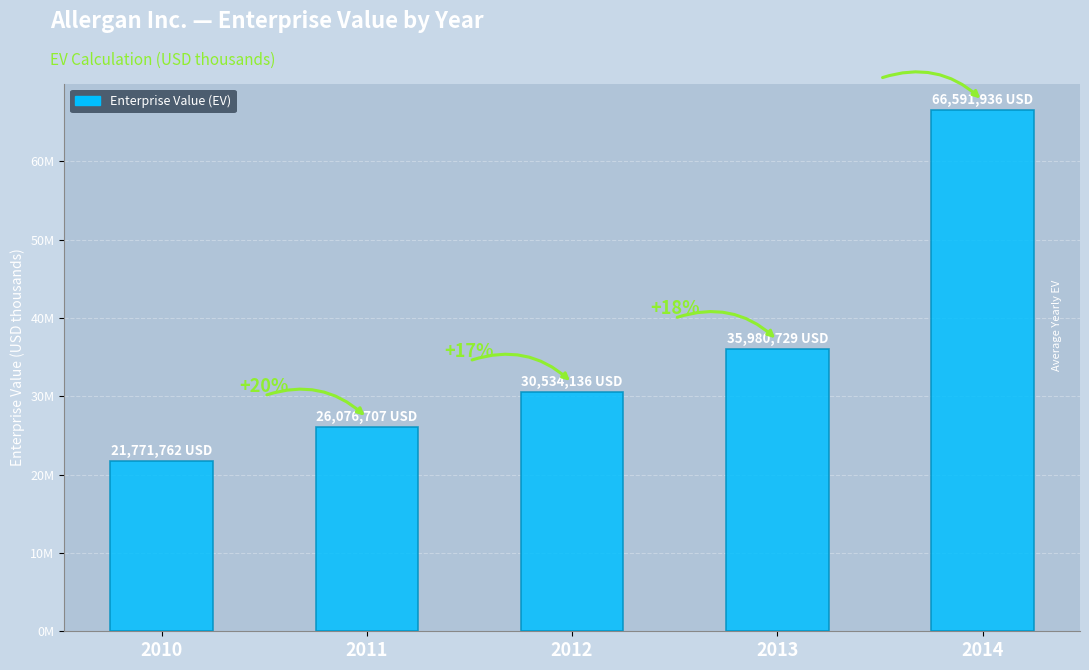

Reading left to right, transcribe all the data shown in this chart.

21771762	26076707	30534136	35980729	66591936